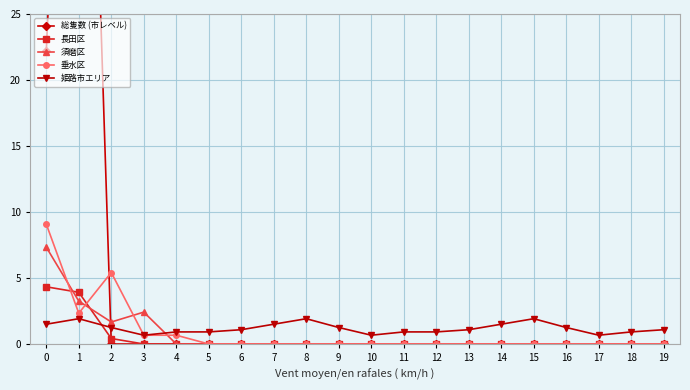

True or false: 長田区 has a value of -2.4 at 15.

False